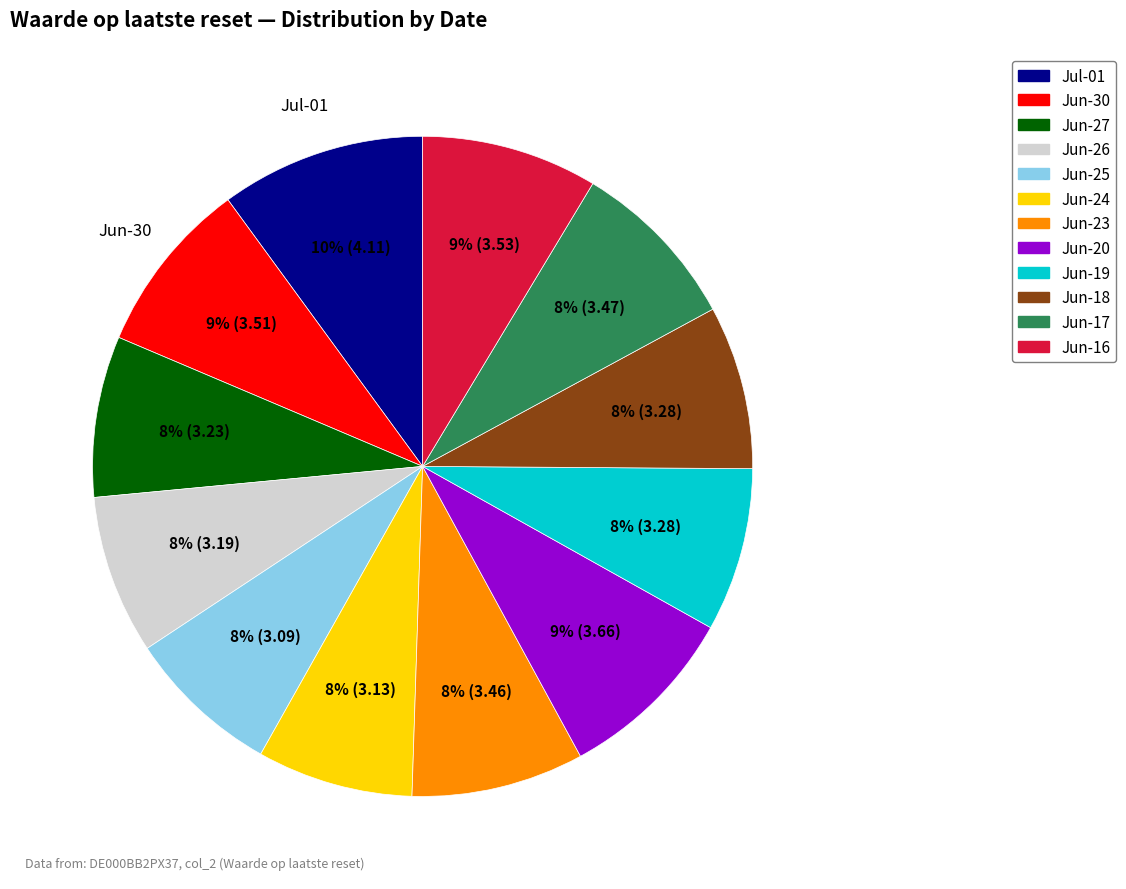

Is there a majority slice in this chart?

No